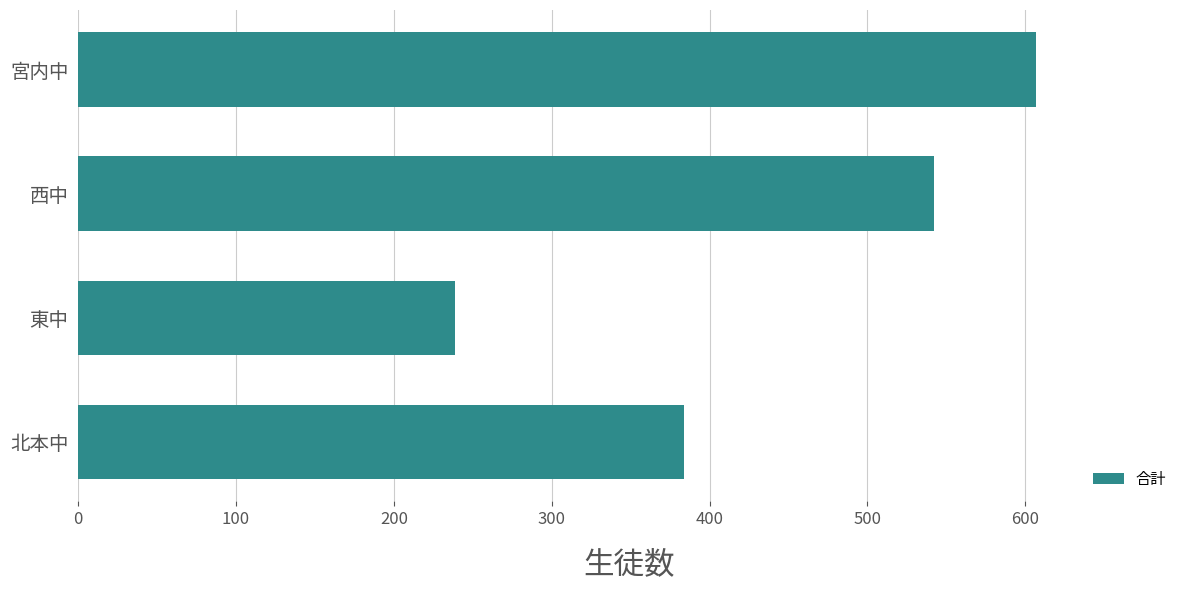

What is the greatest value displayed?

607